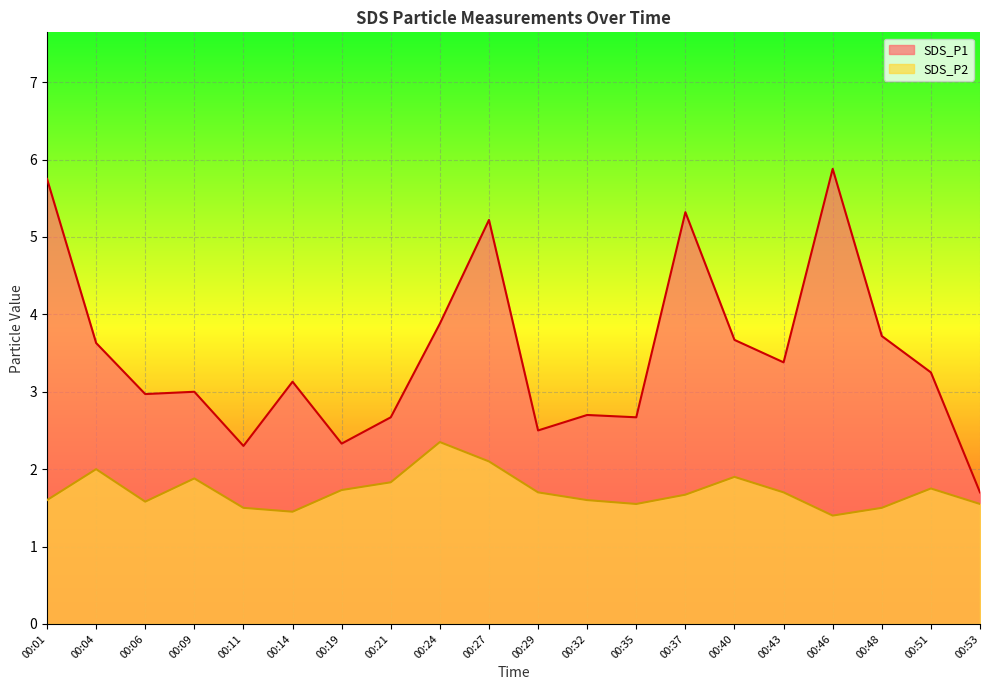

True or false: SDS_P2 has more than 2 interior local peaks.

True